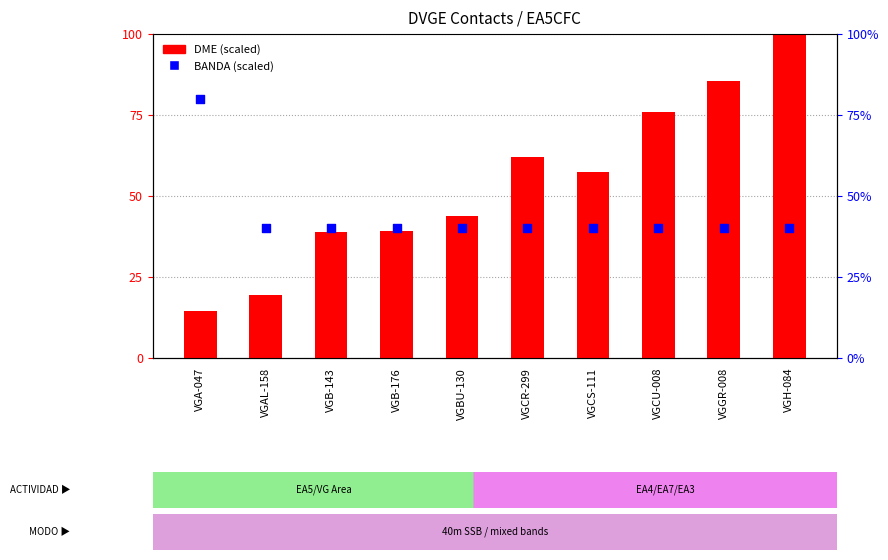

What is the total value across all series at VGCU-008?

116.1